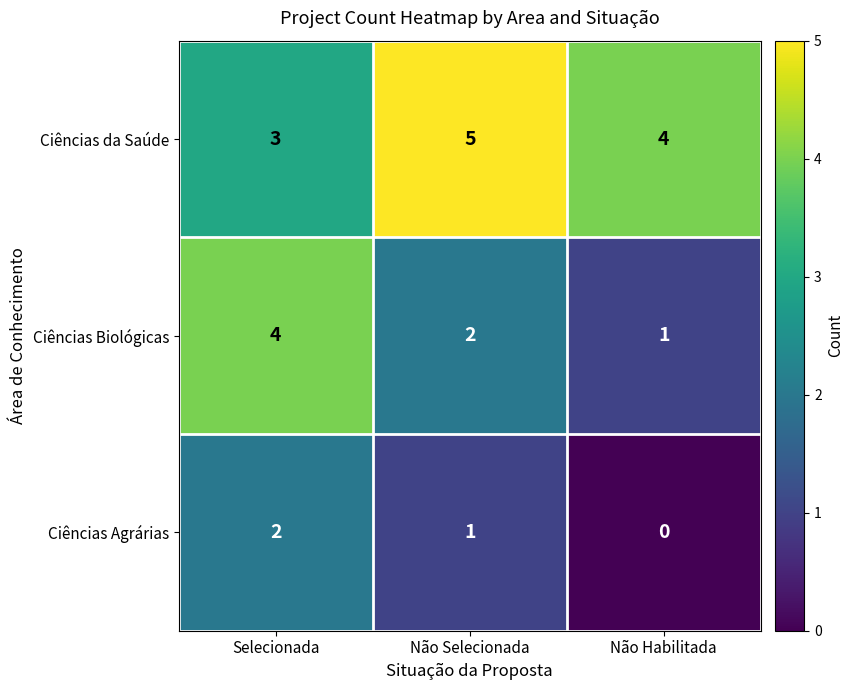

Count the Ciências Biológicas values in the range 1 to 4.

3